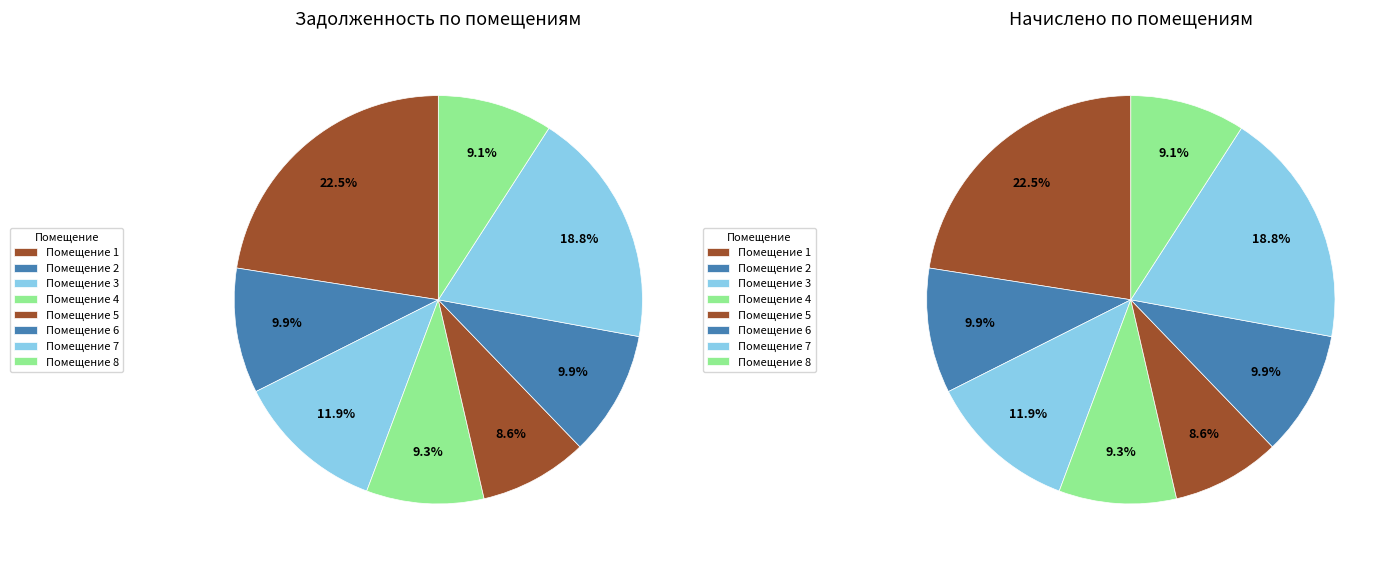

To the nearest percent, what is the combined percentage of 1 and 8?

32%